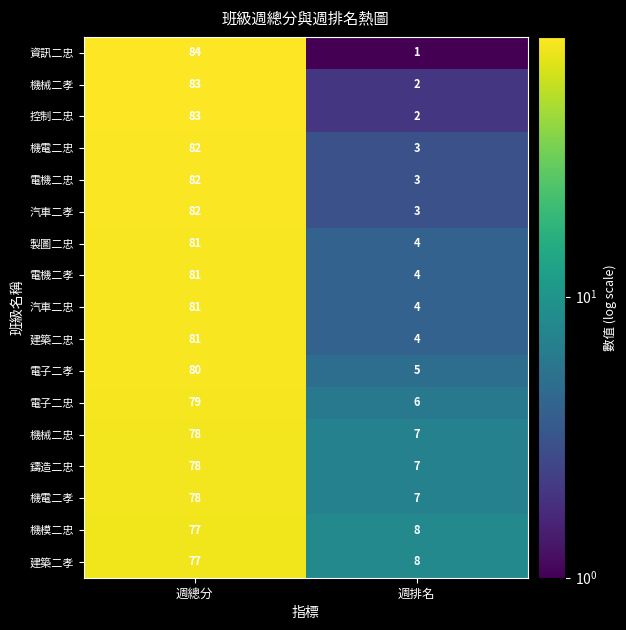

At which label is 建築二孝 closest to 42?

週排名